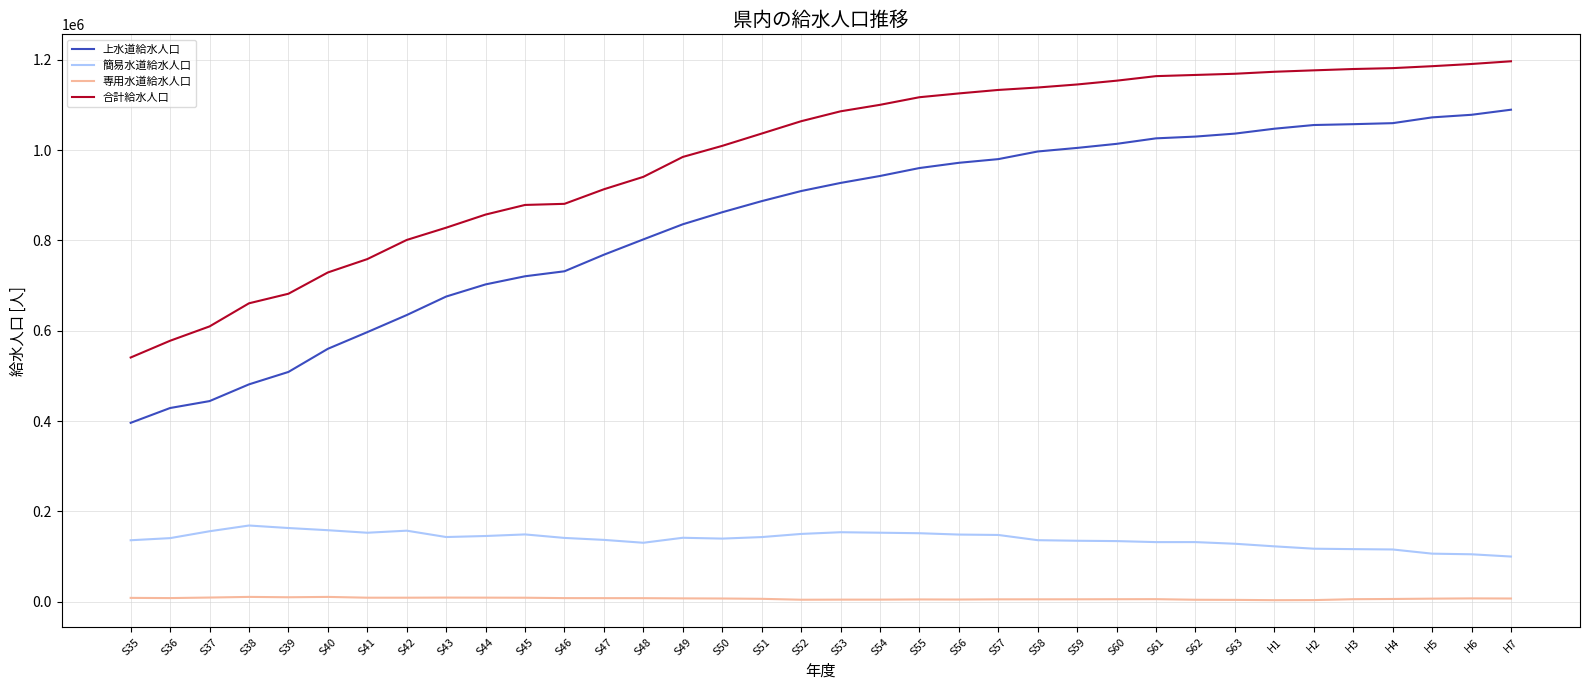

Is it true that 上水道給水人口 equals 481326 at S38?

True